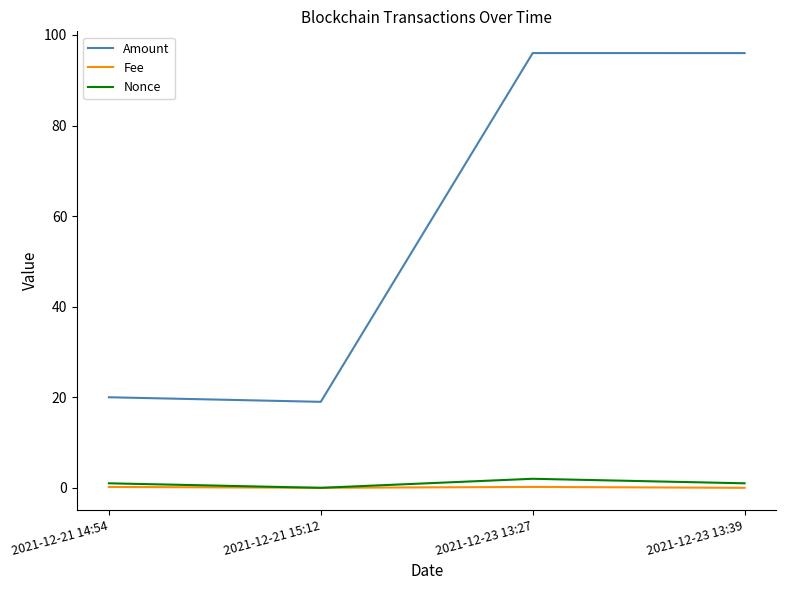

What is the maximum value shown in the chart?

96.0